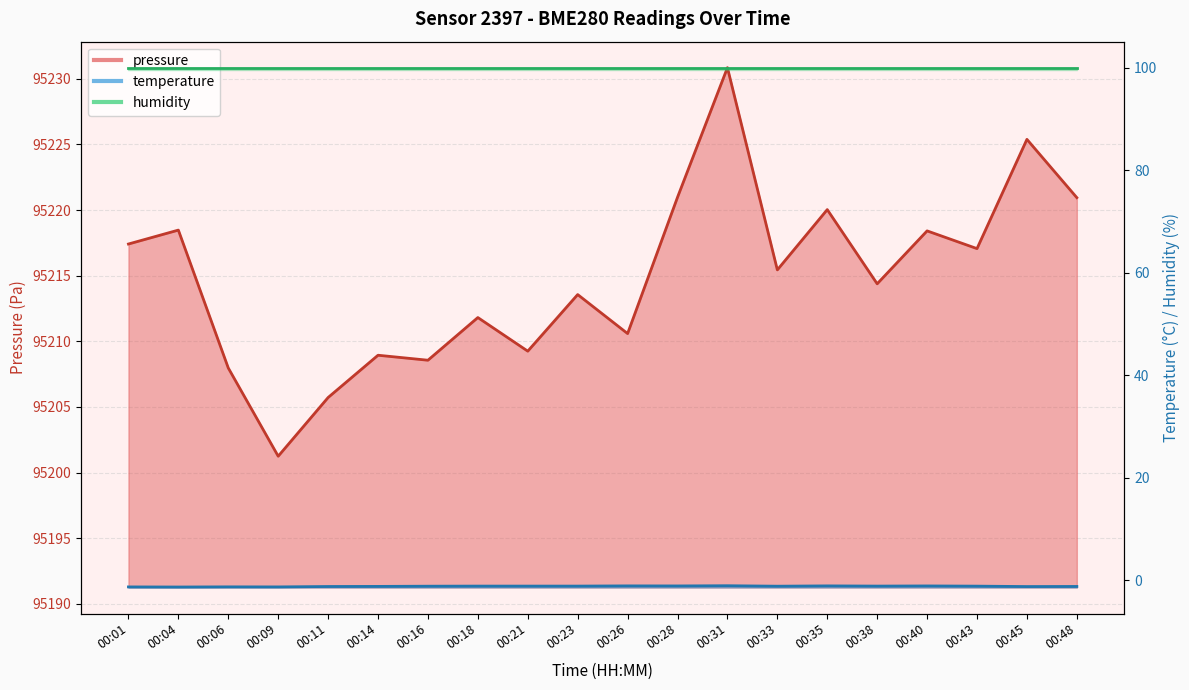

Does the chart have visible grid lines?

Yes